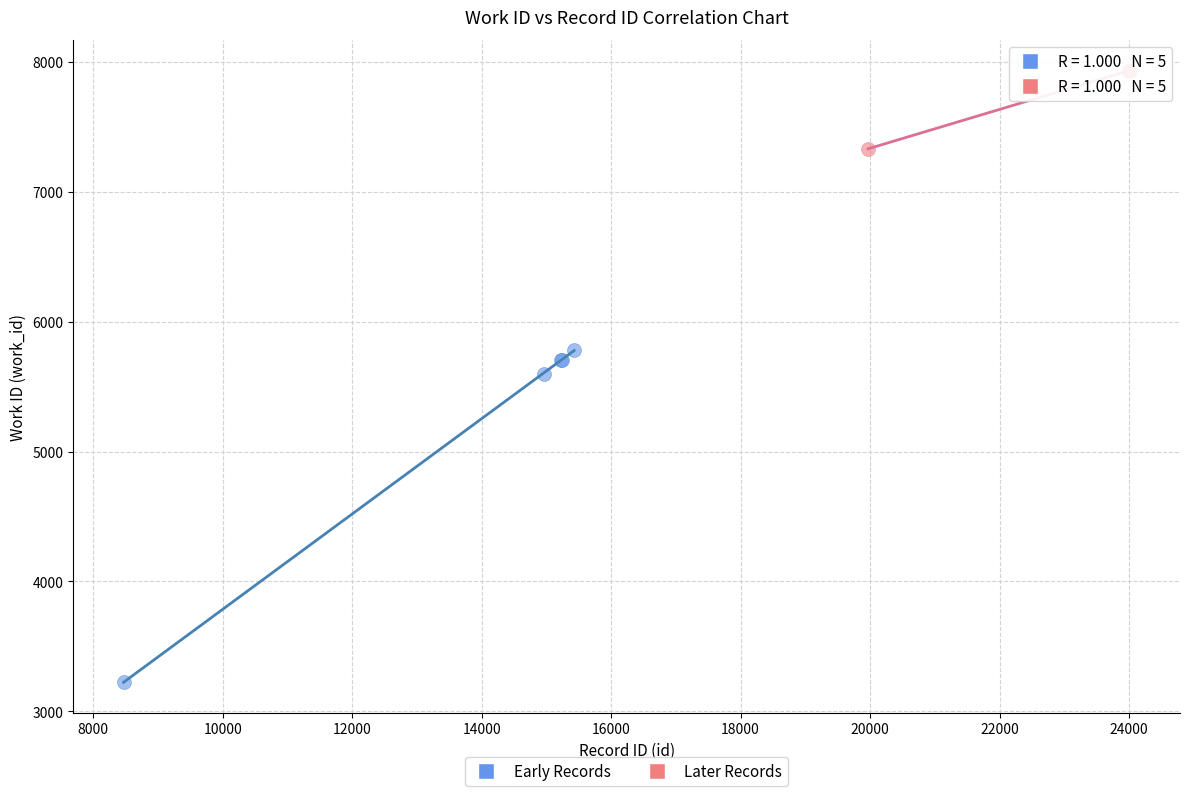

What are all the series names shown in the legend?

Early Records, Later Records